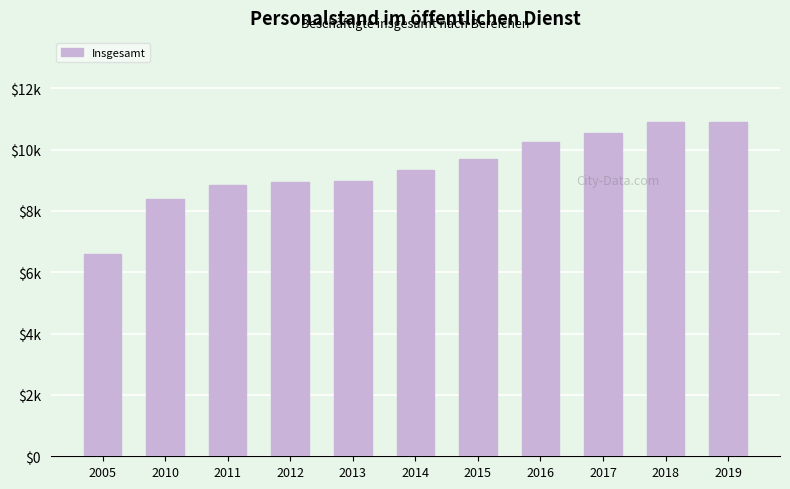

What is the value of the 6th bar from the left?

9320